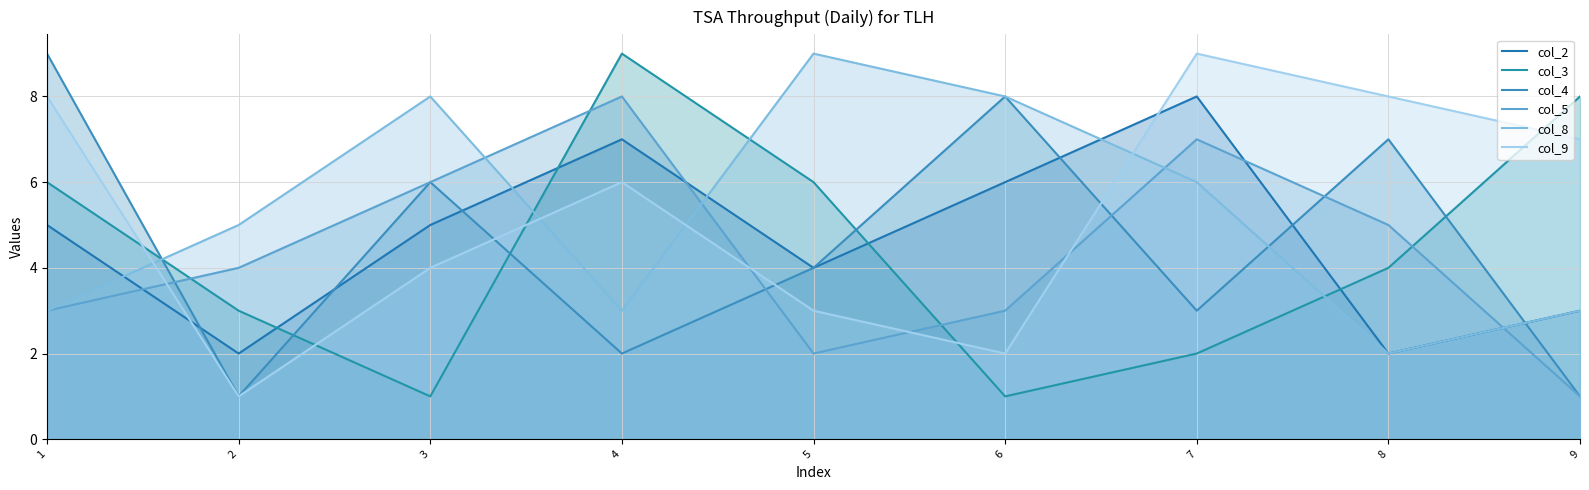

What is the sum of the col_3 values at 7 and 2?

5